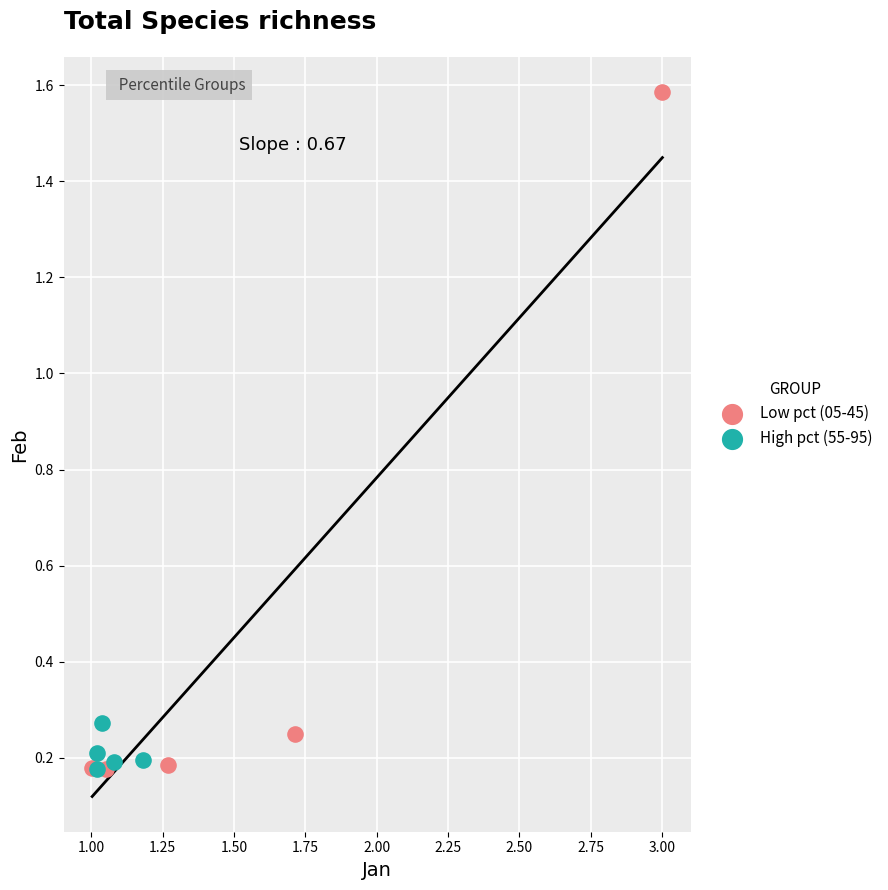

Which series has the widest spread of Y values?

Low pct (05-45)